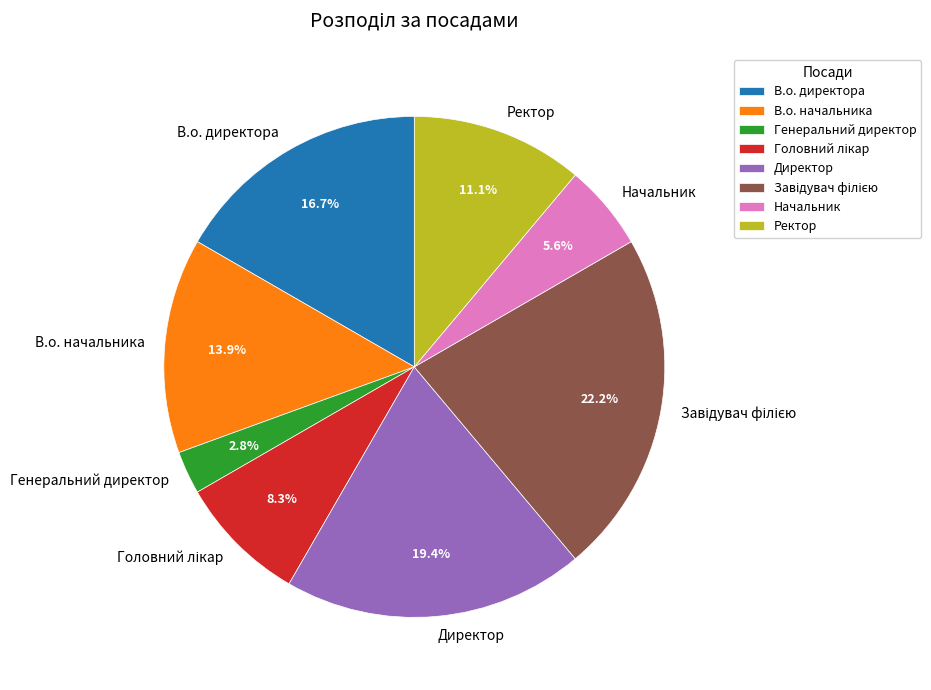

To the nearest percent, what is the combined percentage of Директор and В.о. директора?

36%